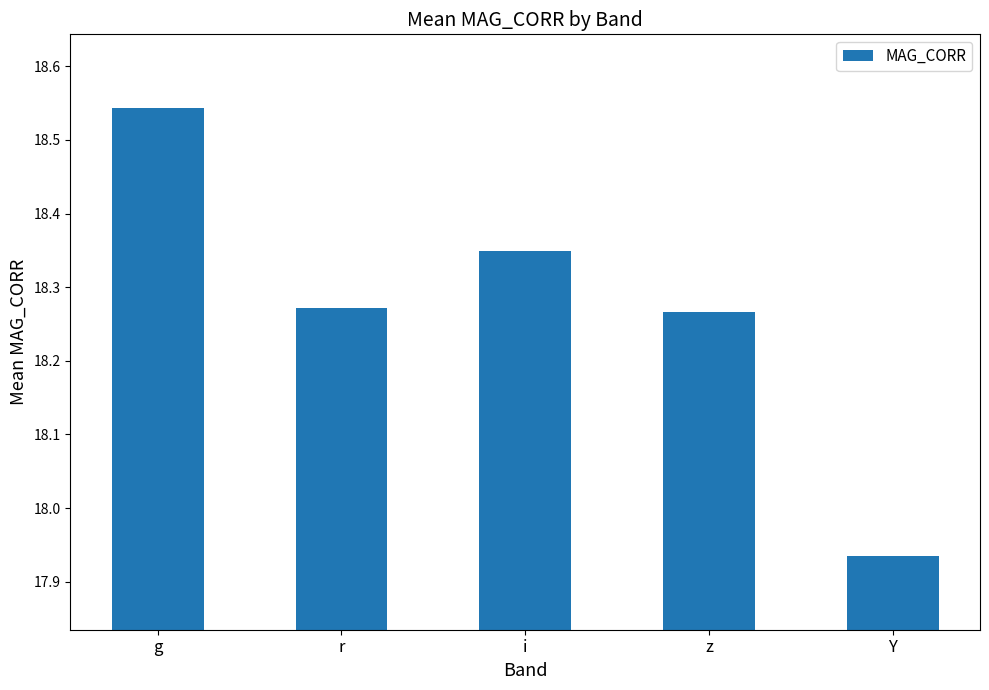

The value at z is 27.2. True or false?

False